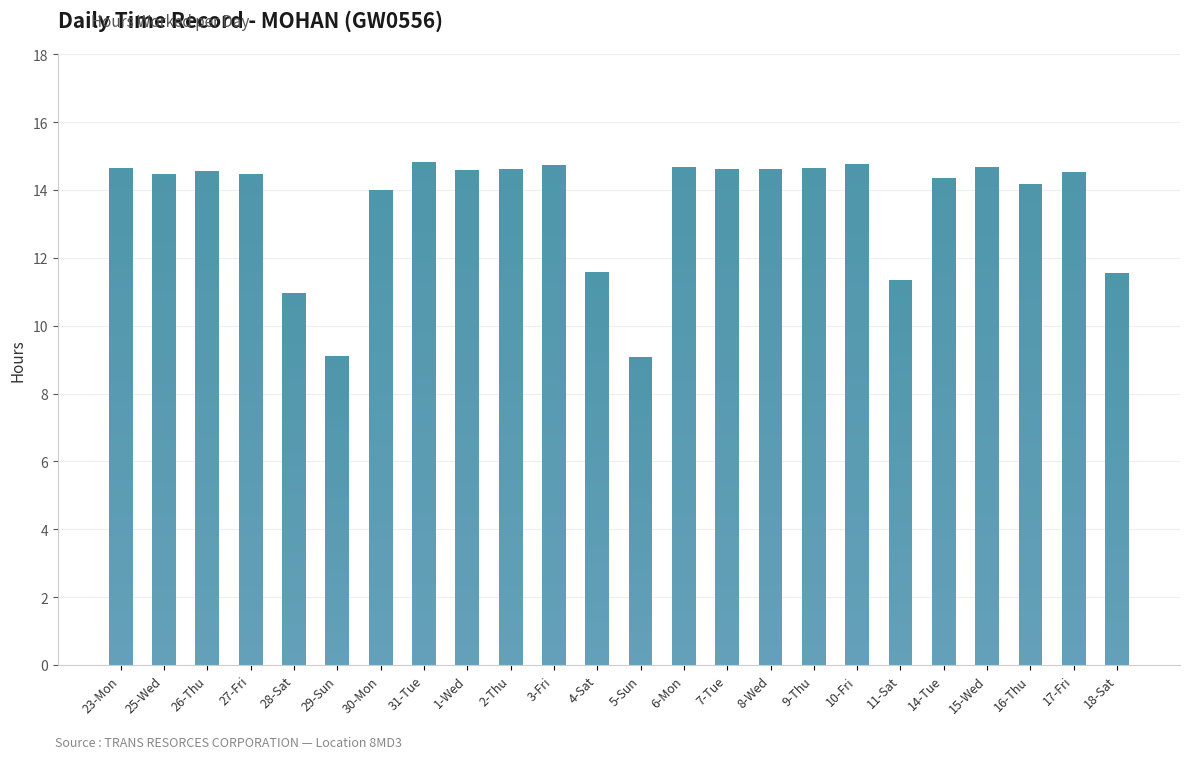

Reading left to right, extract all data points from this chart.

23-Mon=14.7	25-Wed=14.5	26-Thu=14.6	27-Fri=14.5	28-Sat=11.0	29-Sun=9.1	30-Mon=14.0	31-Tue=14.8	1-Wed=14.6	2-Thu=14.6	3-Fri=14.7	4-Sat=11.6	5-Sun=9.1	6-Mon=14.7	7-Tue=14.6	8-Wed=14.6	9-Thu=14.6	10-Fri=14.8	11-Sat=11.3	14-Tue=14.3	15-Wed=14.7	16-Thu=14.2	17-Fri=14.5	18-Sat=11.5